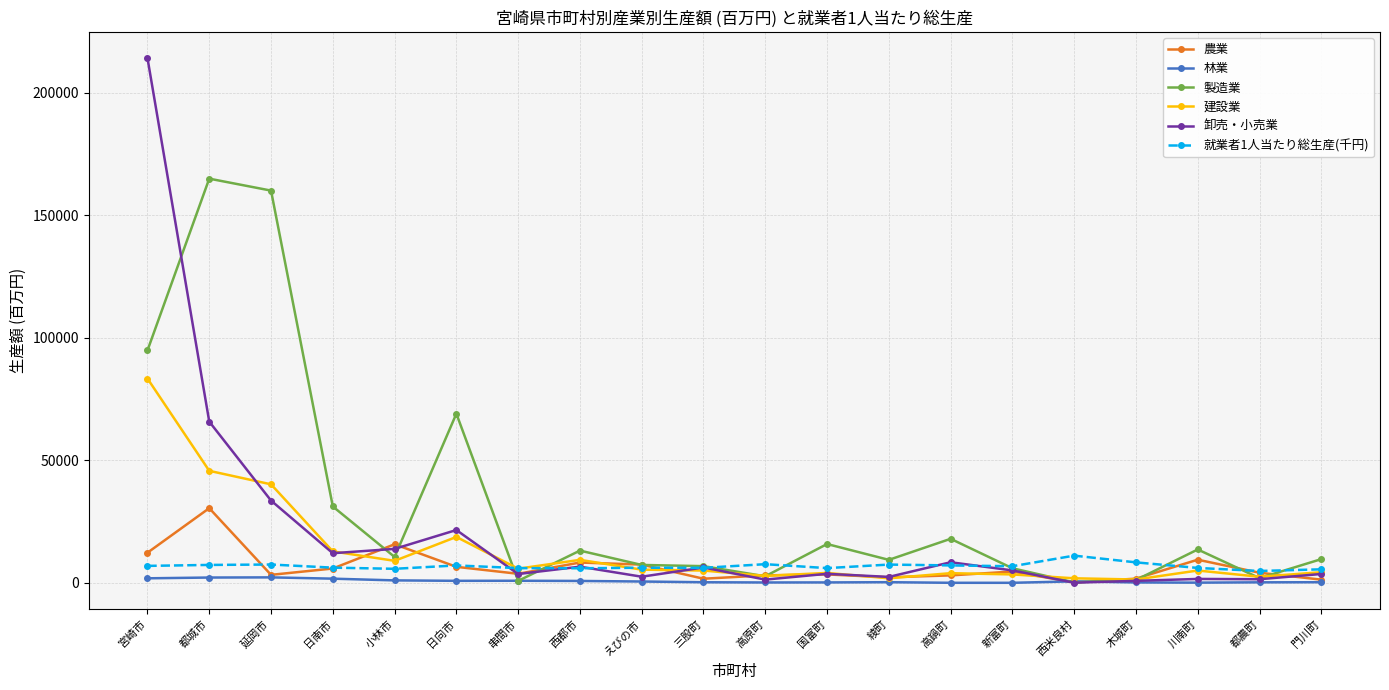

What is the sum of all 就業者1人当たり総生産(千円) values?

136296.7